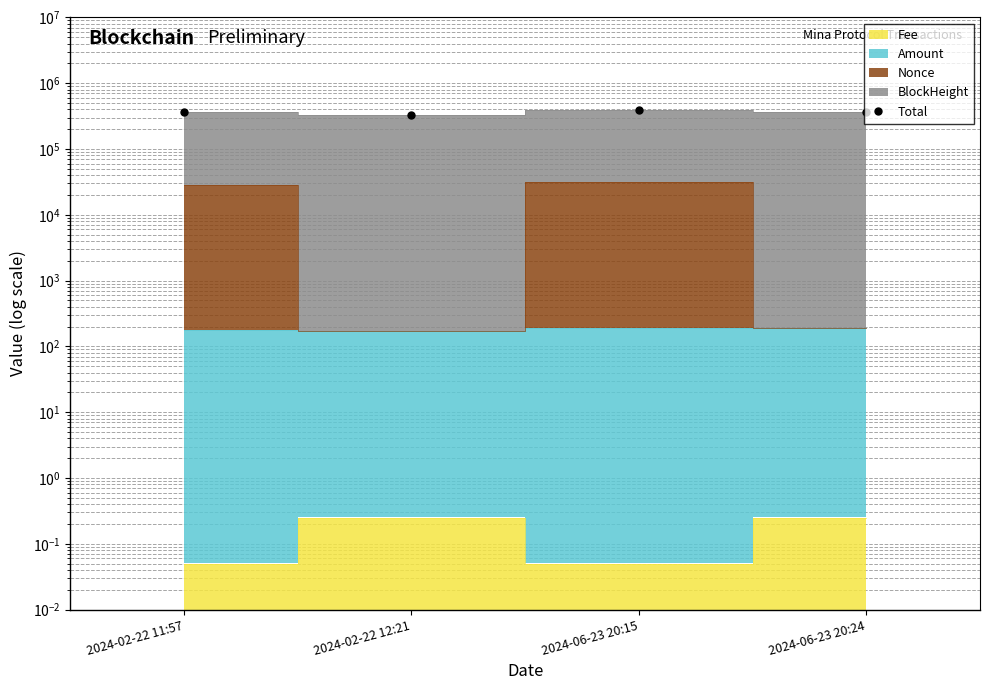

Where is the first local maximum?

2024-06-23 20:15